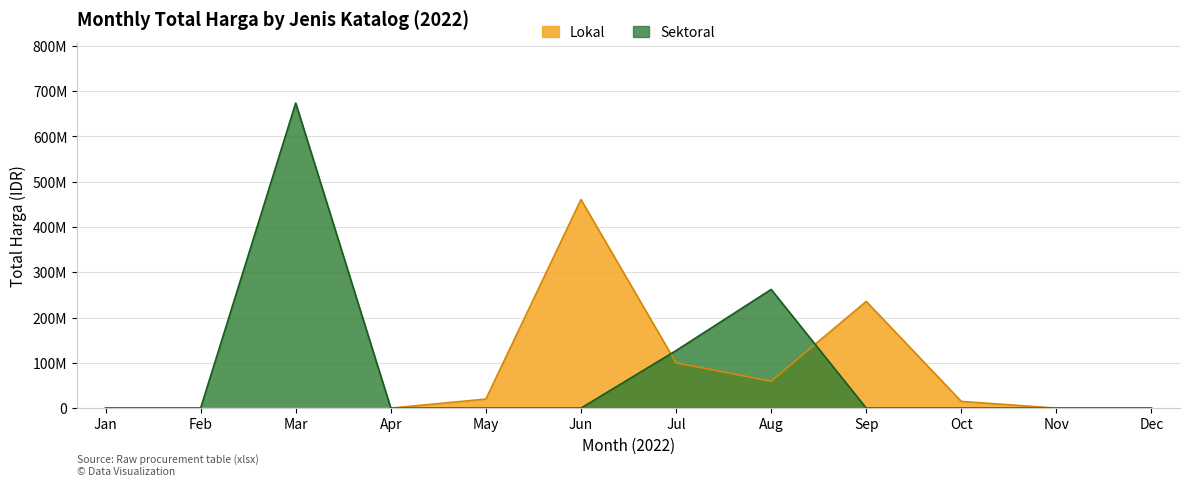

At which category is the sum across all series the highest?

Mar